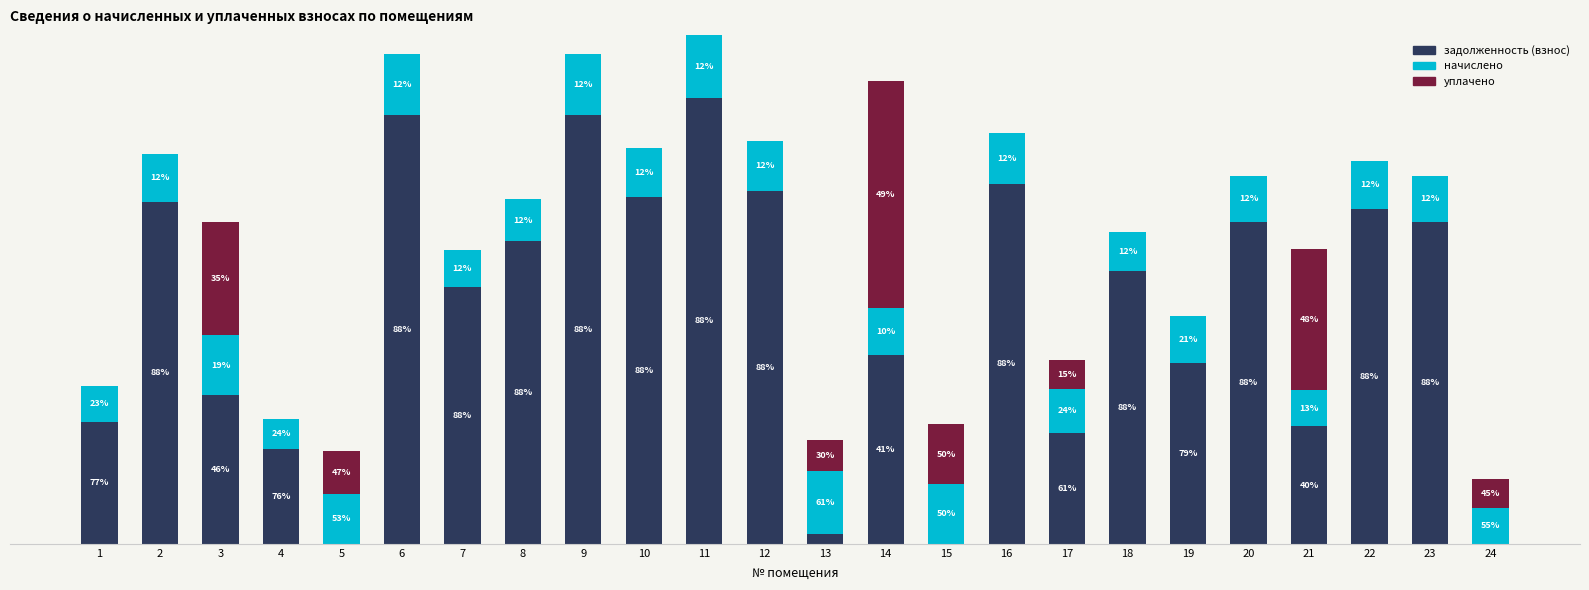

What are all the series names shown in the legend?

задолженность (взнос), начислено, уплачено